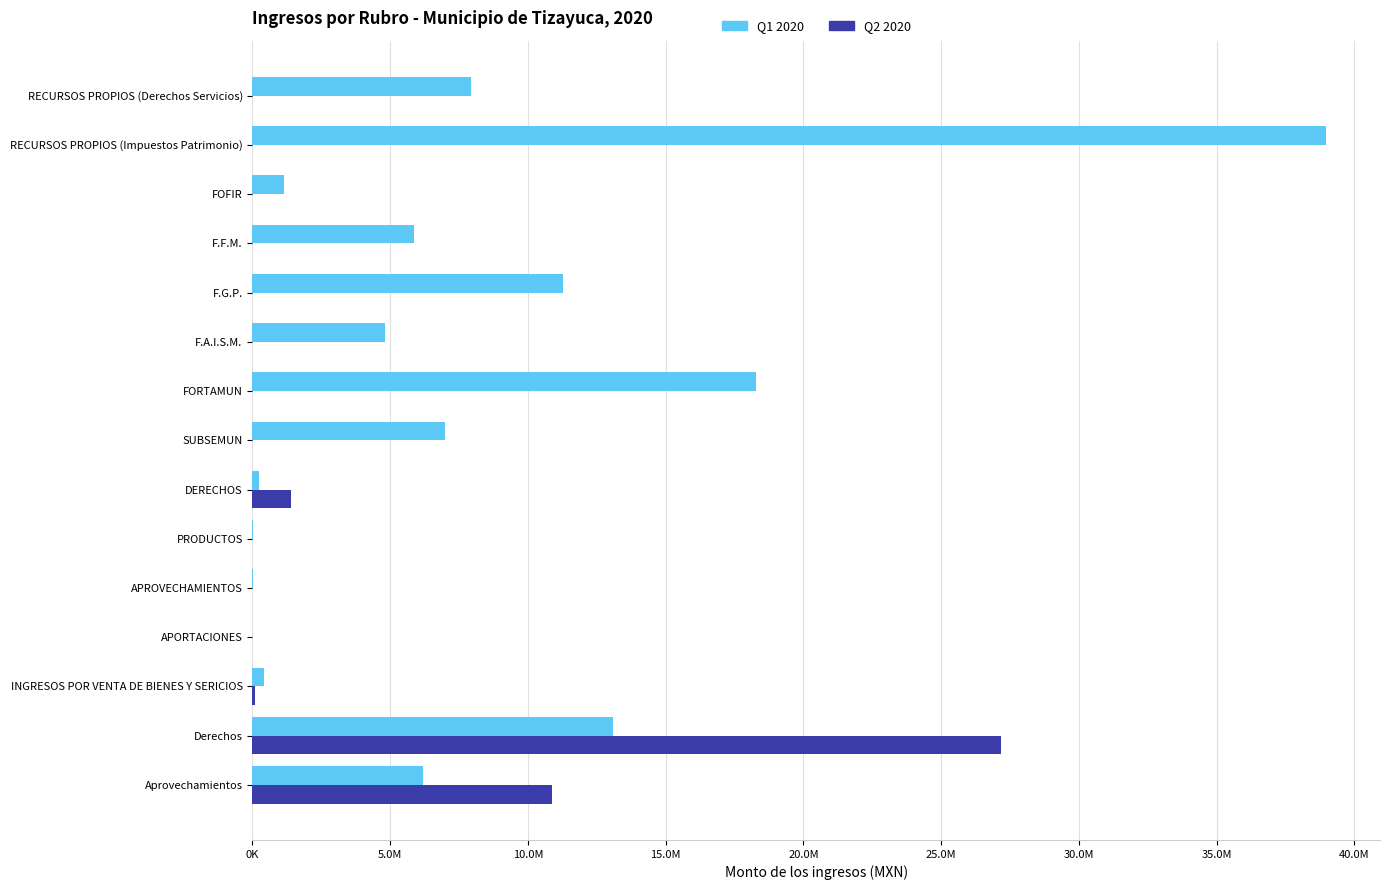

What are all the series names shown in the legend?

Q1 2020, Q2 2020